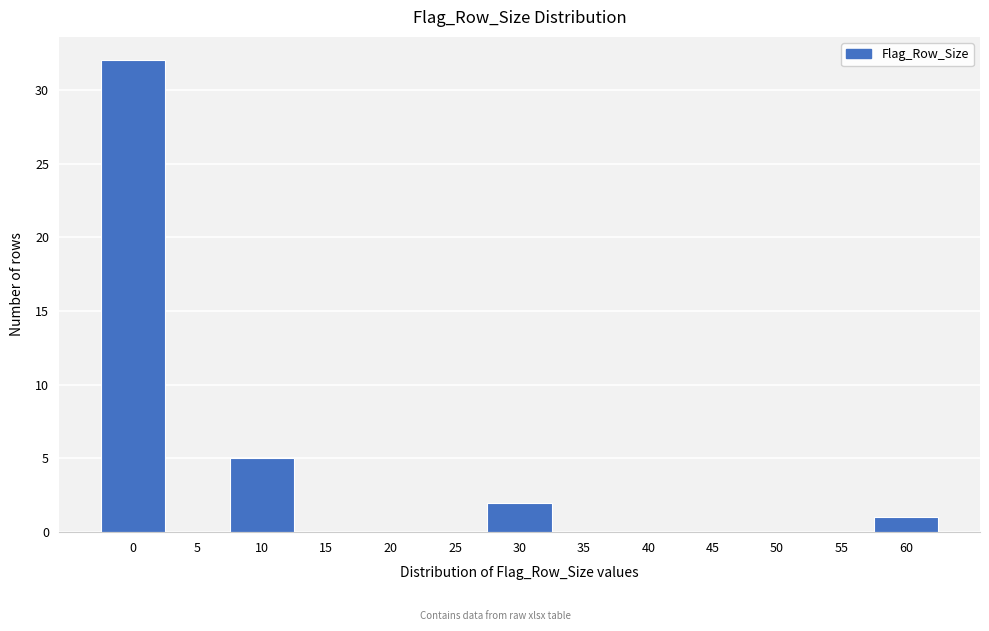

What is the change in value from 45 to 60?

+1